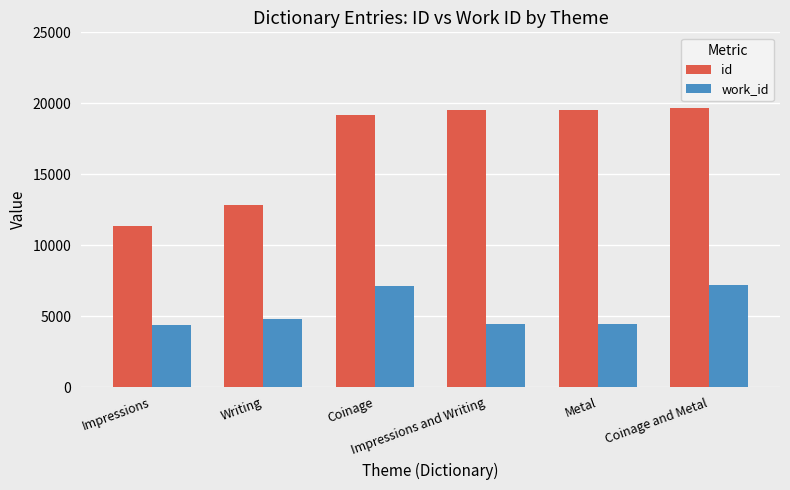

What is the sum of all id values?

102138